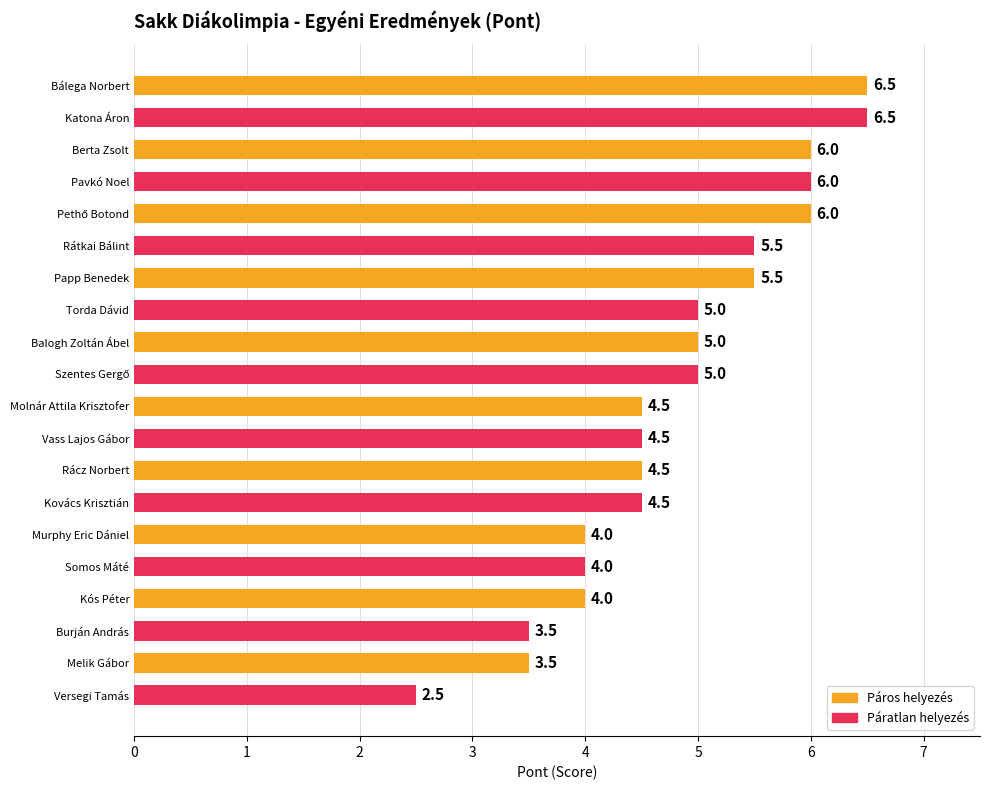

True or false: the data shows 1.9 at Kós Péter.

False